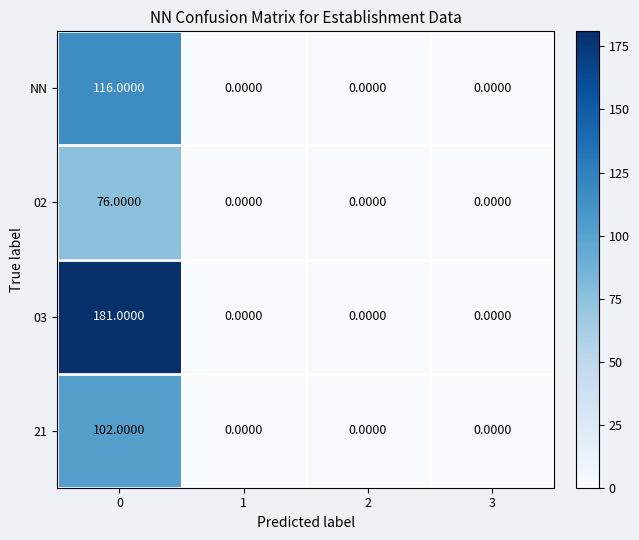

List the series in order of their peak value, lowest first.

02, 21, NN, 03